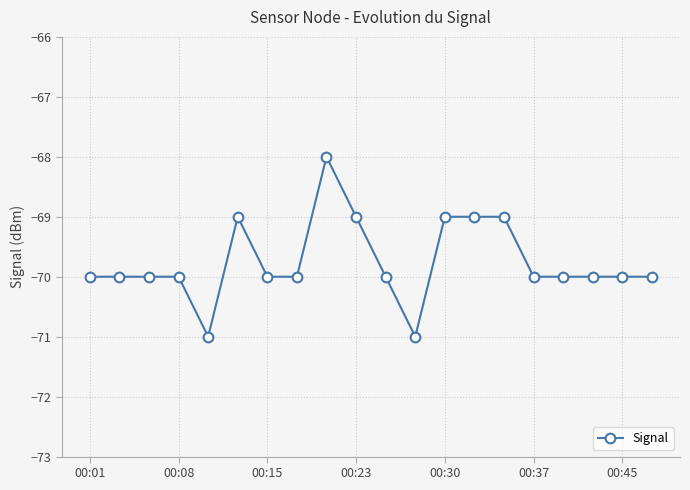

What is the value of the 8th point from the left?

-70